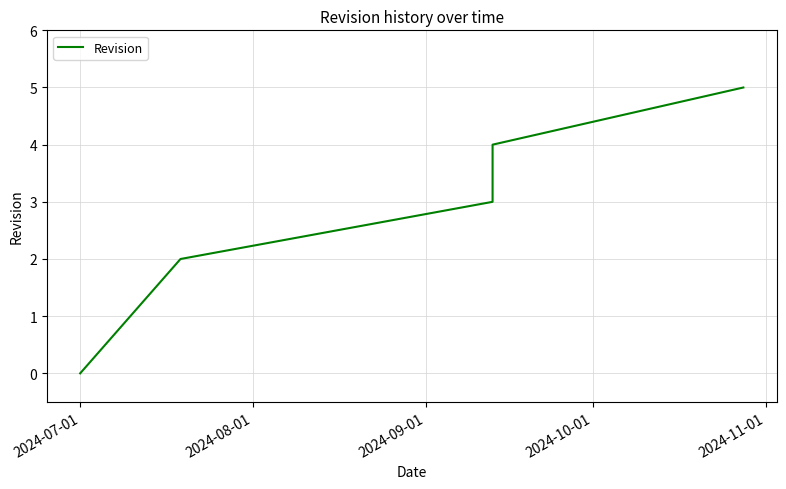

How many series are shown in this chart?

1